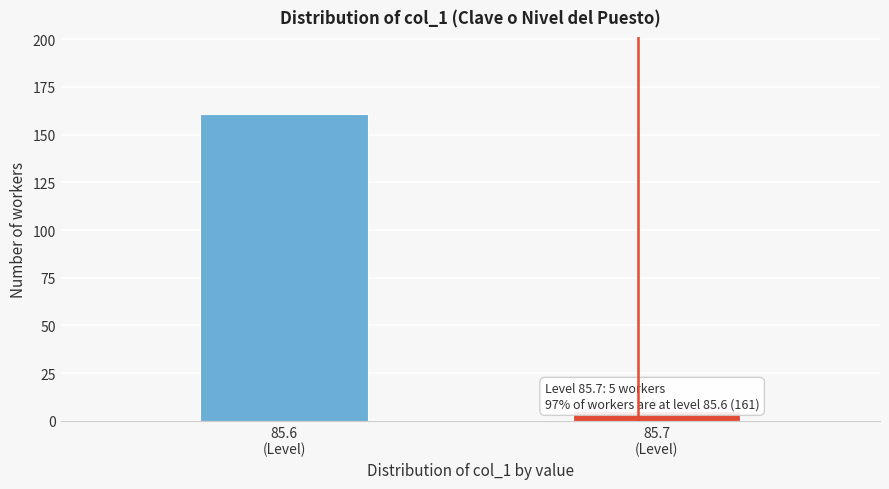

Reading left to right, what are all the values shown in this chart?

161	5